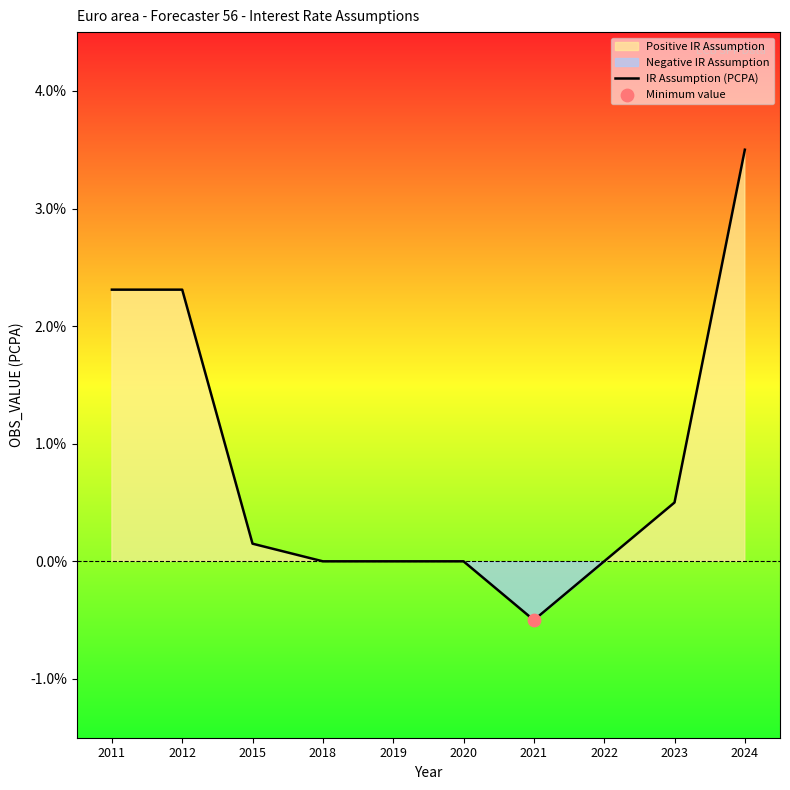

Which has a higher value, 2022 or 2024?

2024